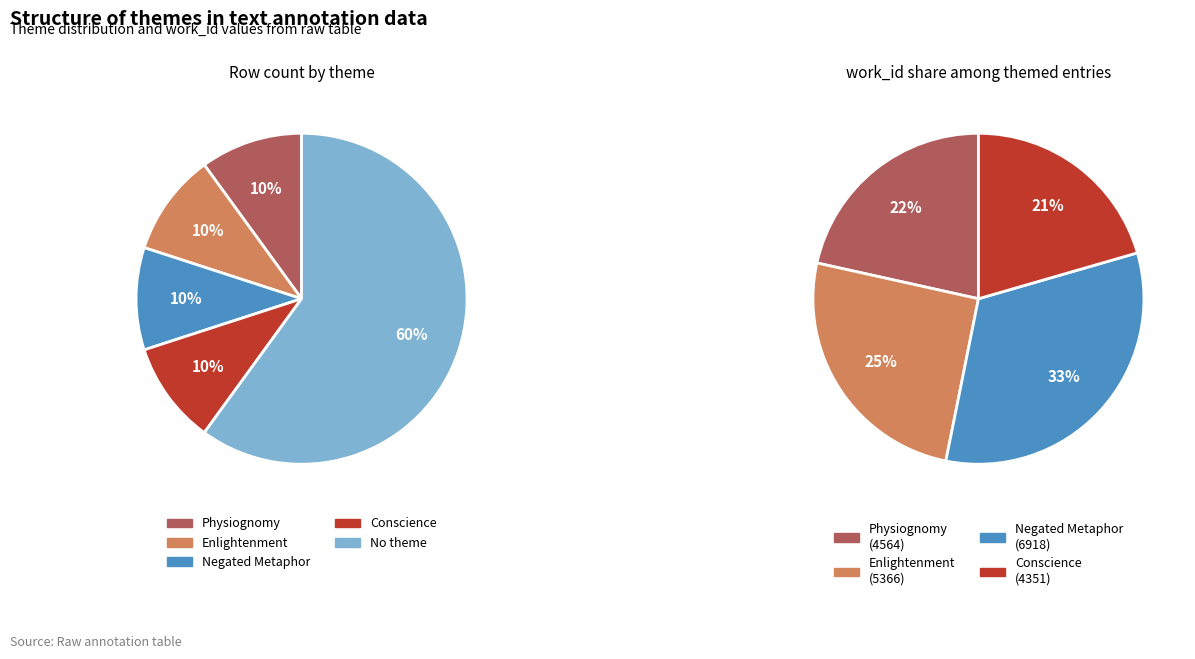

To the nearest percent, what is the average slice percentage?

20%